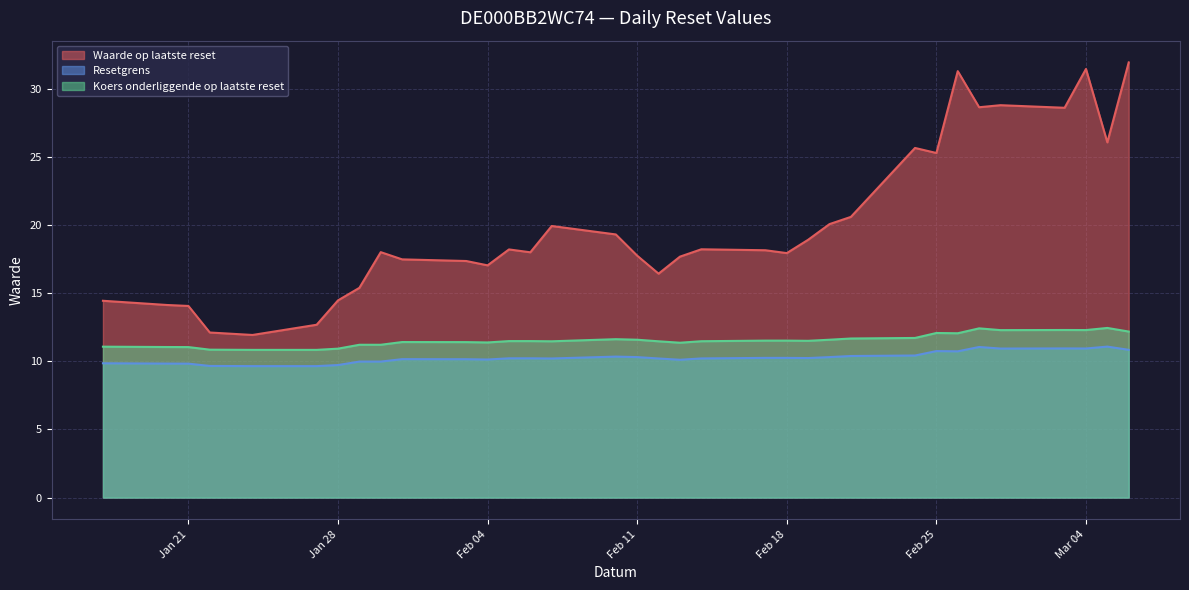

Does the chart have visible grid lines?

Yes